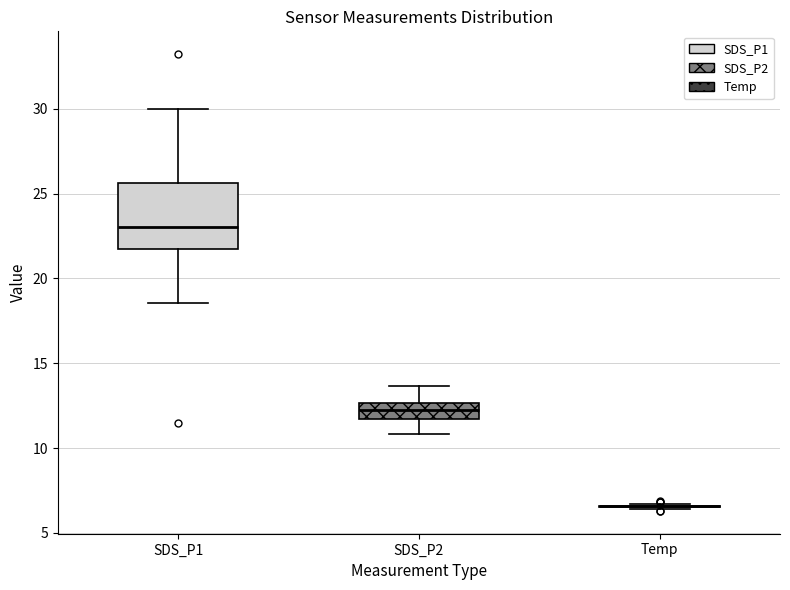

Comparing the boxes themselves (not the whiskers), which one is the tallest?

SDS_P1